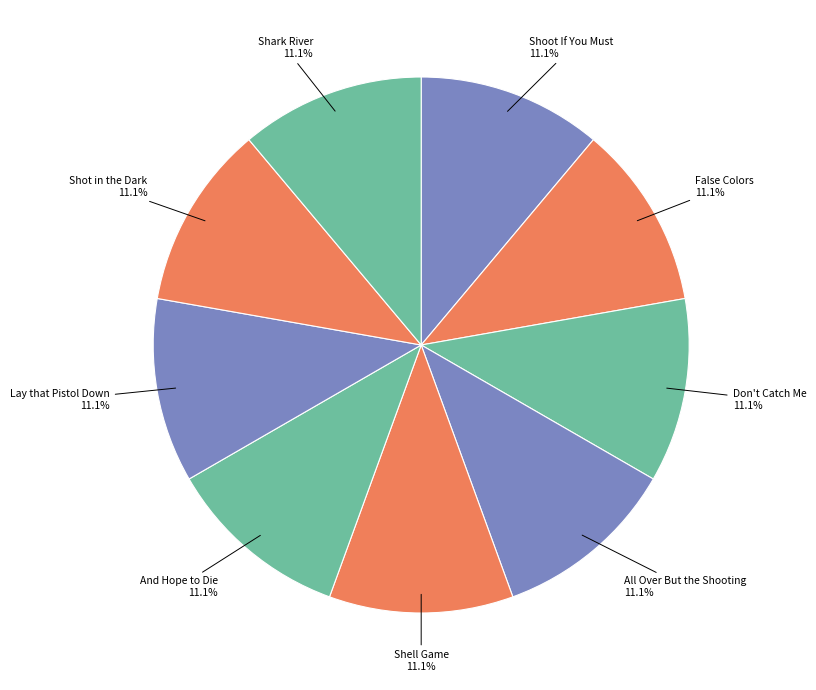

How many slices are in this pie chart?

9